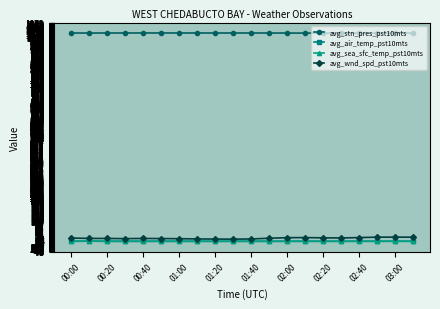

How many lines are shown in the chart?

4